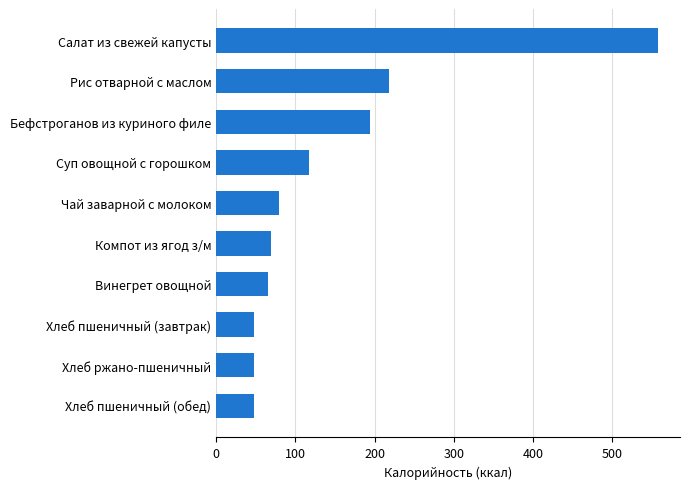

Approximately how many times larger is the value at Бефстроганов из куриного филе compared to Суп овощной с горошком?

1.7